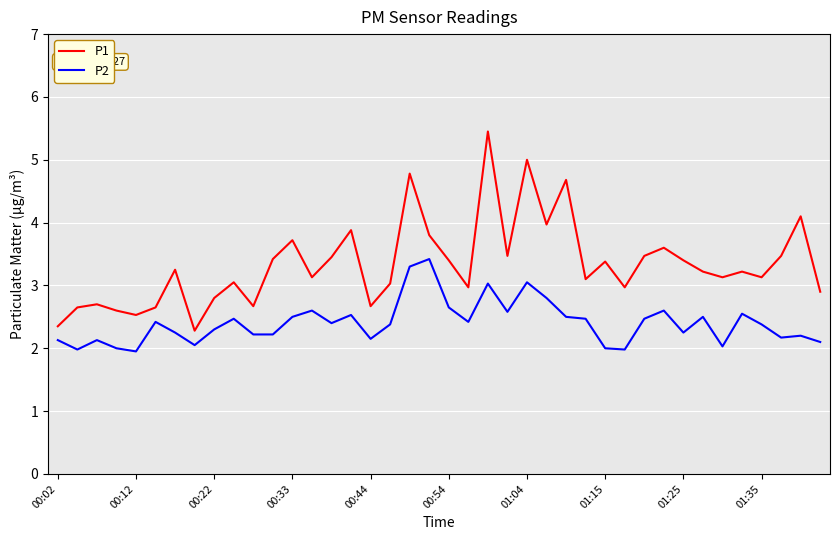

List the series in order of their overall mean, lowest first.

P2, P1